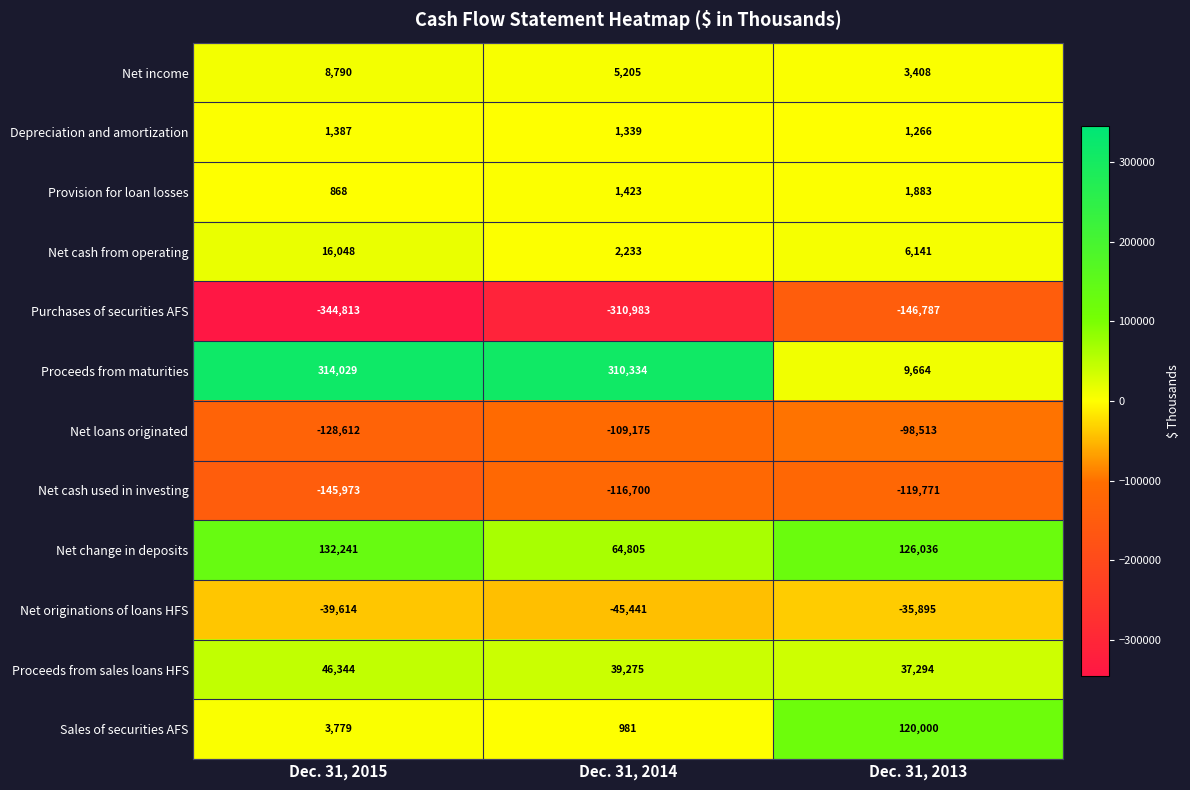

What is the average value of the Proceeds from maturities series?

211342